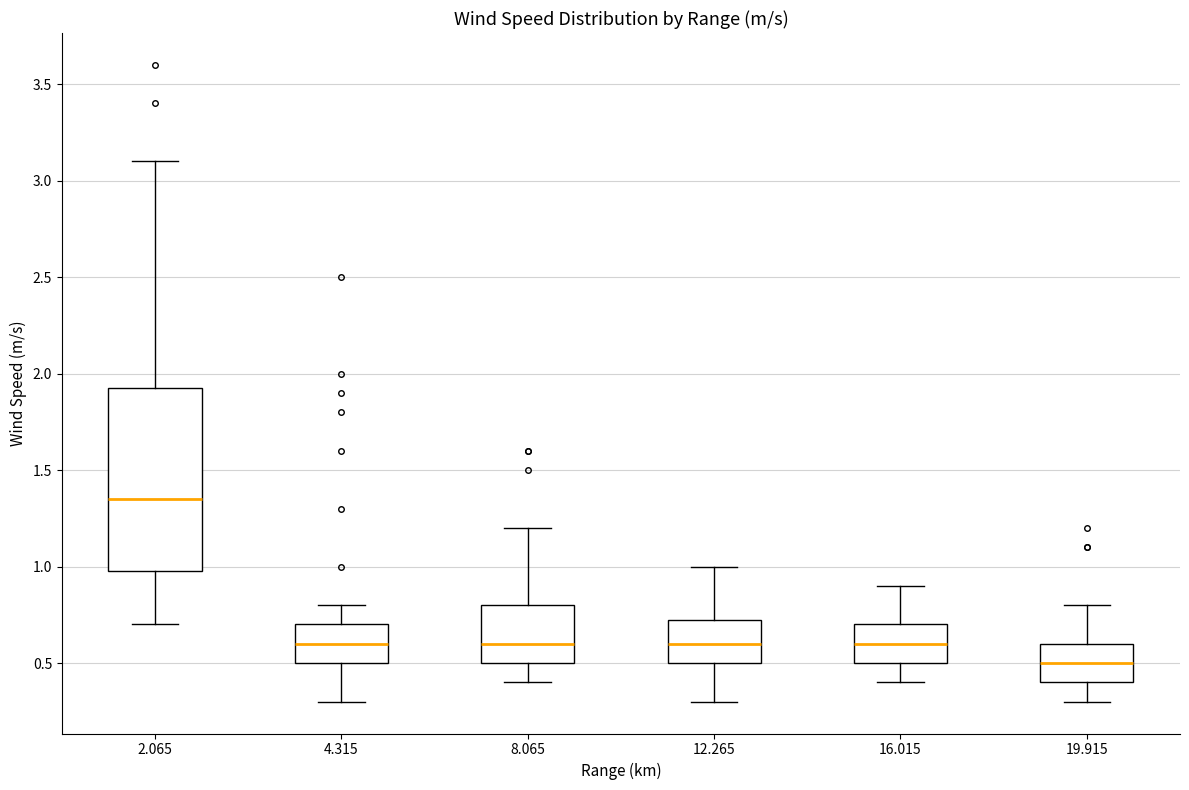

Reading left to right, transcribe this box plot: for each box, give where its median line is, the range the box spans, and where its two whiskers end, as read against the y-axis. The values are not printed on the chart, so give them approximately, as read against the axis.

2.065: median 1.35, box 1.00 to 1.95, whiskers 0.70 to 3.10
4.315: median 0.60, box 0.50 to 0.70, whiskers 0.30 to 0.80
8.065: median 0.60, box 0.50 to 0.80, whiskers 0.40 to 1.20
12.265: median 0.60, box 0.50 to 0.75, whiskers 0.30 to 1.00
16.015: median 0.60, box 0.50 to 0.70, whiskers 0.40 to 0.90
19.915: median 0.50, box 0.40 to 0.60, whiskers 0.30 to 0.80